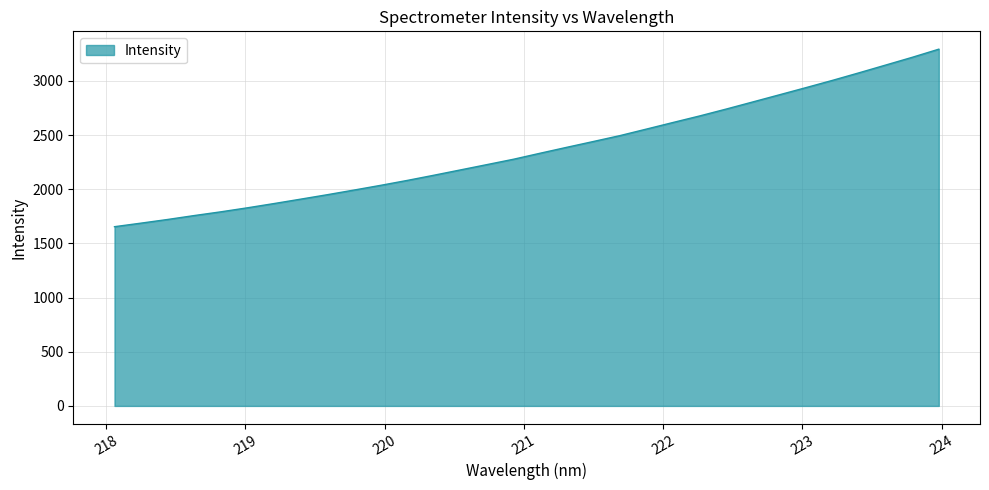

What is the difference between the maximum and minimum values?

1638.8